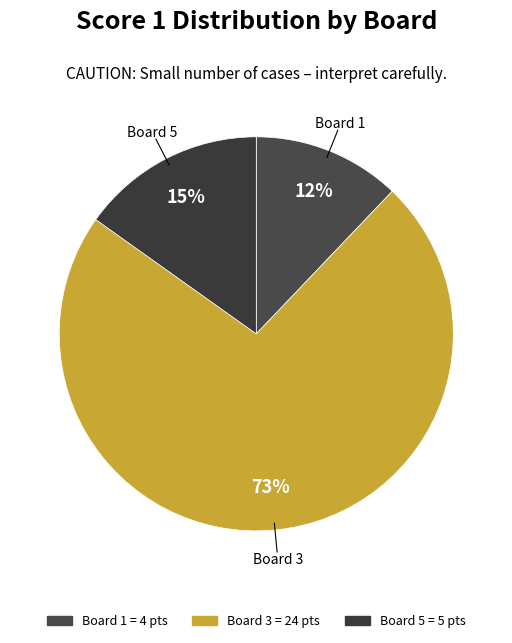

Count the number of slices in the pie.

3